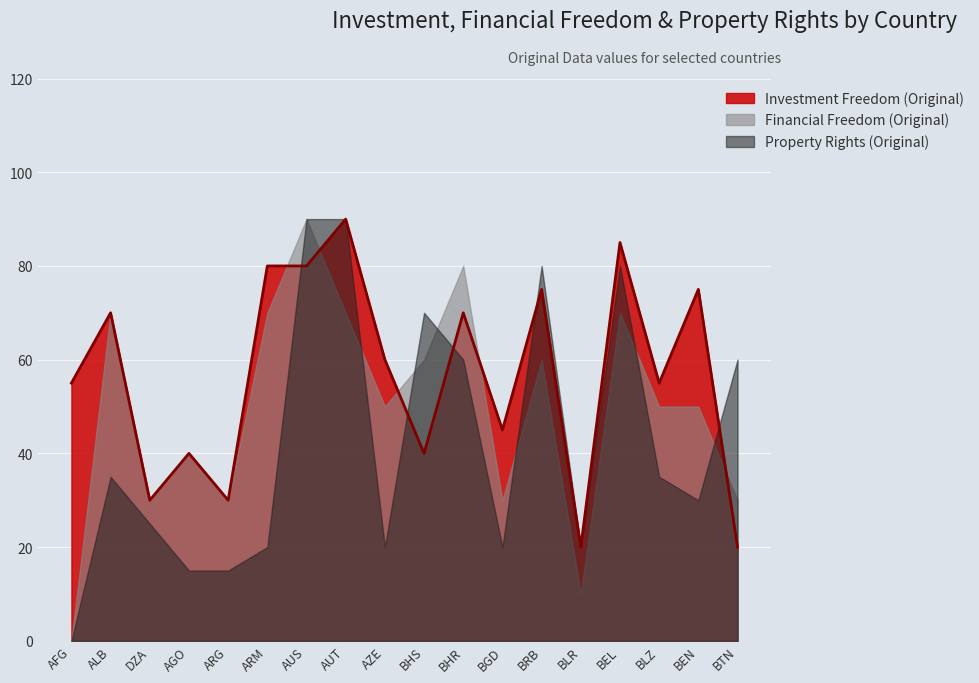

Reading right to left, what are all the values shown in this chart?

Investment Freedom (Original): BTN=20	BEN=75	BLZ=55	BEL=85	BLR=20	BRB=75	BGD=45	BHR=70	BHS=40	AZE=60	AUT=90	AUS=80	ARM=80	ARG=30	AGO=40	DZA=30	ALB=70	AFG=55
Financial Freedom (Original): BTN=30	BEN=50	BLZ=50	BEL=70	BLR=10	BRB=60	BGD=30	BHR=80	BHS=60	AZE=50	AUT=70	AUS=90	ARM=70	ARG=30	AGO=40	DZA=30	ALB=70	AFG=0
Property Rights (Original): BTN=60	BEN=30	BLZ=35	BEL=80	BLR=20	BRB=80	BGD=20	BHR=60	BHS=70	AZE=20	AUT=90	AUS=90	ARM=20	ARG=15	AGO=15	DZA=25	ALB=35	AFG=0